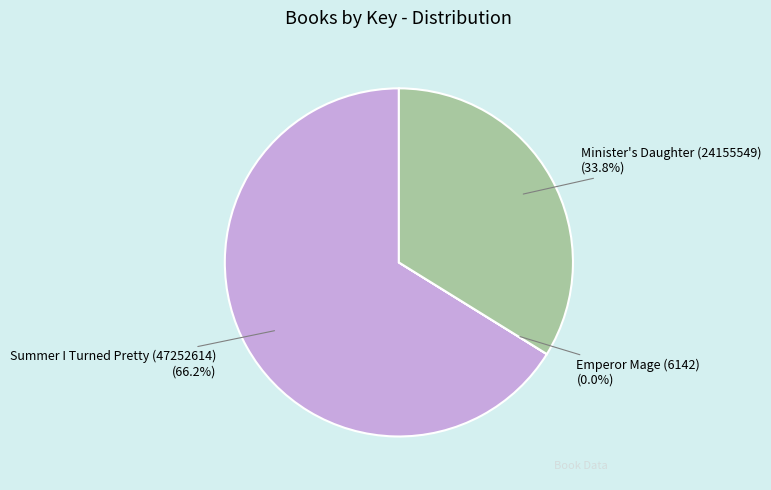

To the nearest percent, what portion does Minister's Daughter (24155549) represent?

34%